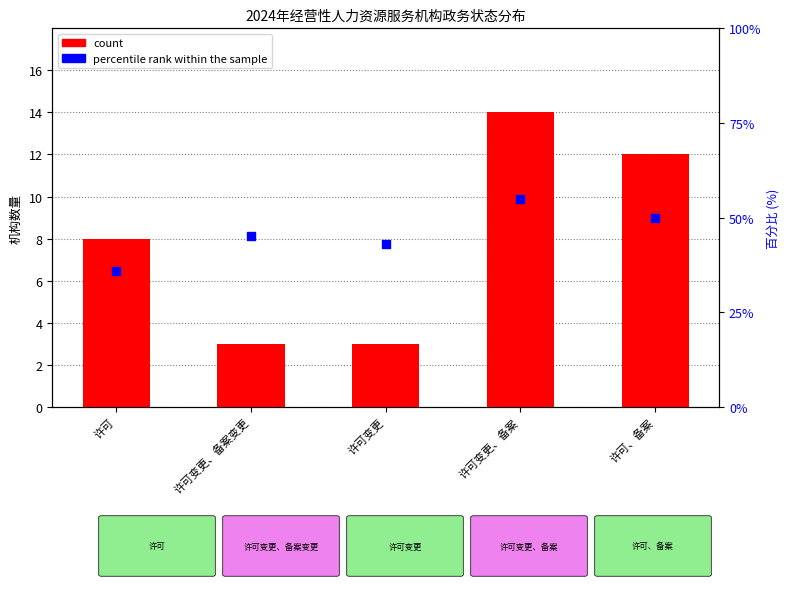

At how many categories does at least one series exceed 20?

5